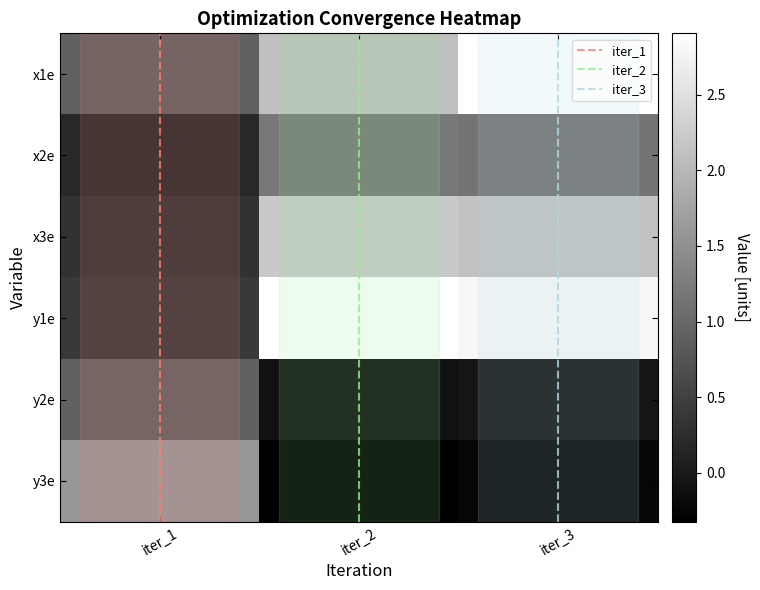

Reading left to right, list all the values displayed in this chart.

x1e: 0.9	2.1	2.9
x2e: 0.2	1.2	1.1
x3e: 0.3	2.2	2.1
y1e: 0.4	2.9	2.8
y2e: 0.9	-0.1	-0.0
y3e: 1.6	-0.3	-0.2